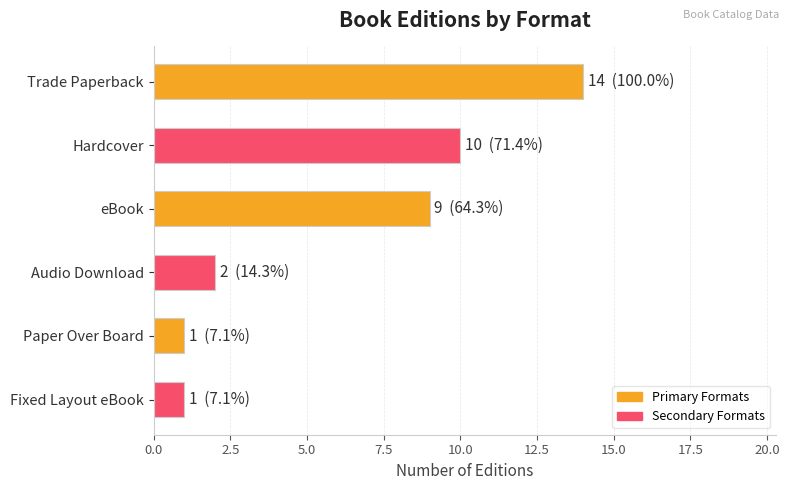

Count the number of data series in this chart.

1